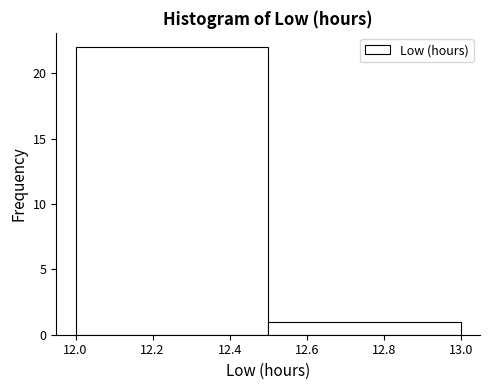

What is the height of the bar covering 12.5 to 13.0 on the x-axis? The values are not printed on the chart, so give them approximately, as read against the axis.

1